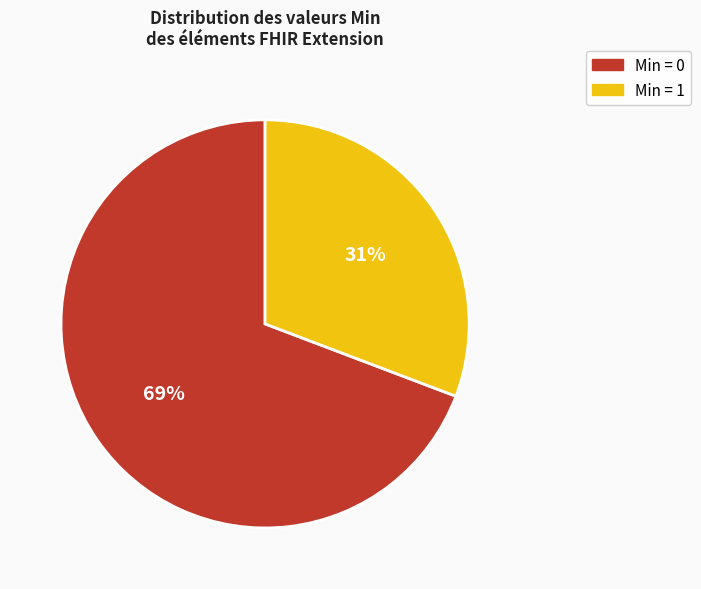

To the nearest percent, what is the average slice percentage?

50%